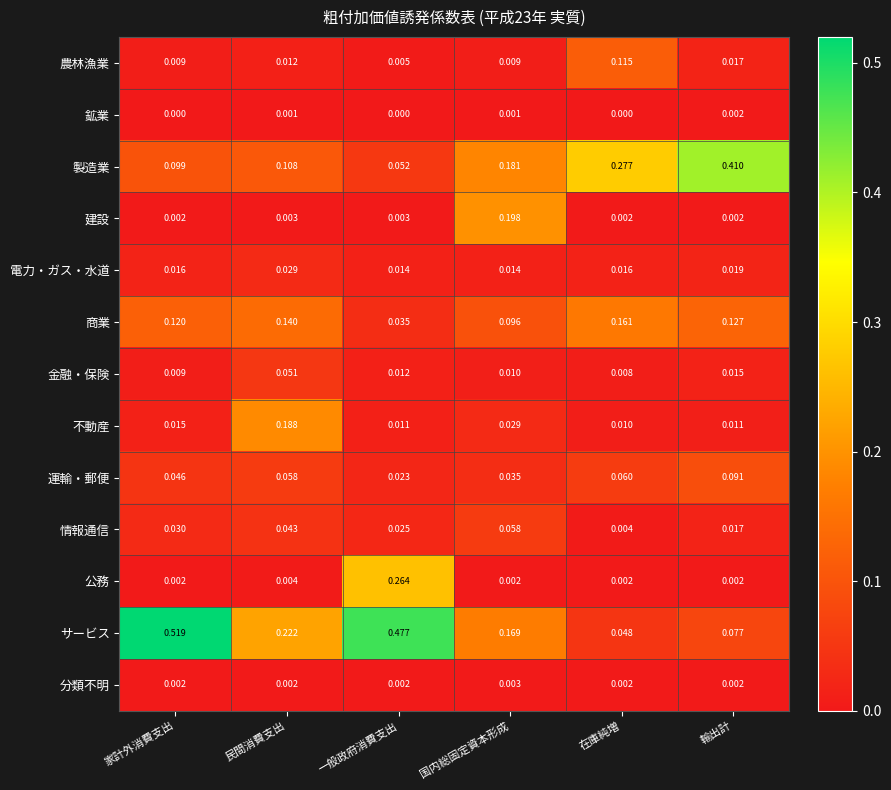

Which series has the largest total across all categories?

サービス